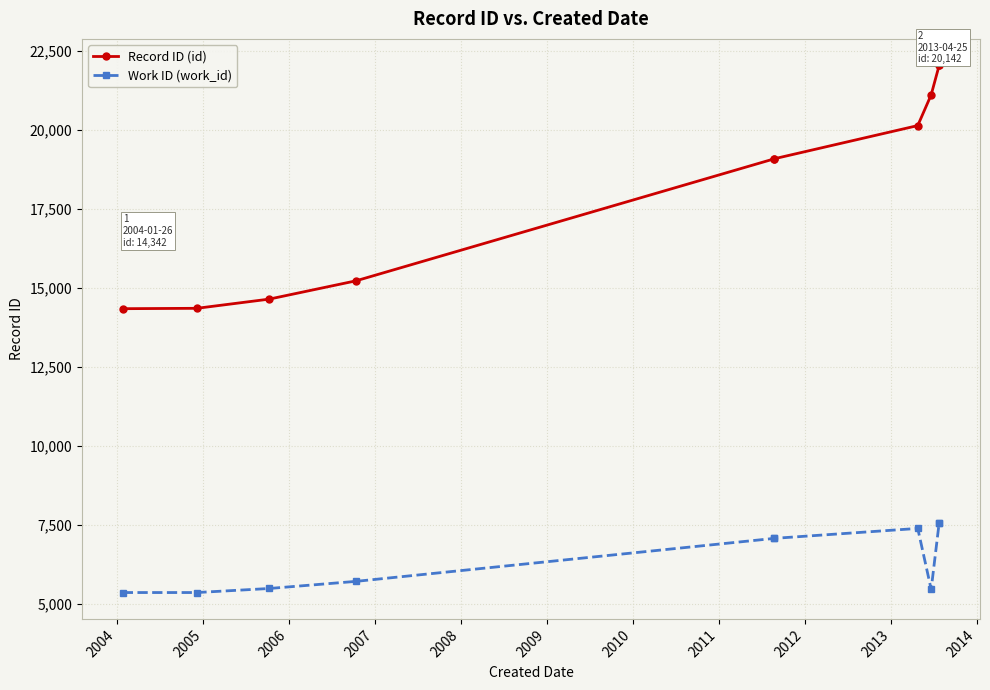

Rank the series at 2008 from lowest to highest value.

Work ID (work_id), Record ID (id)